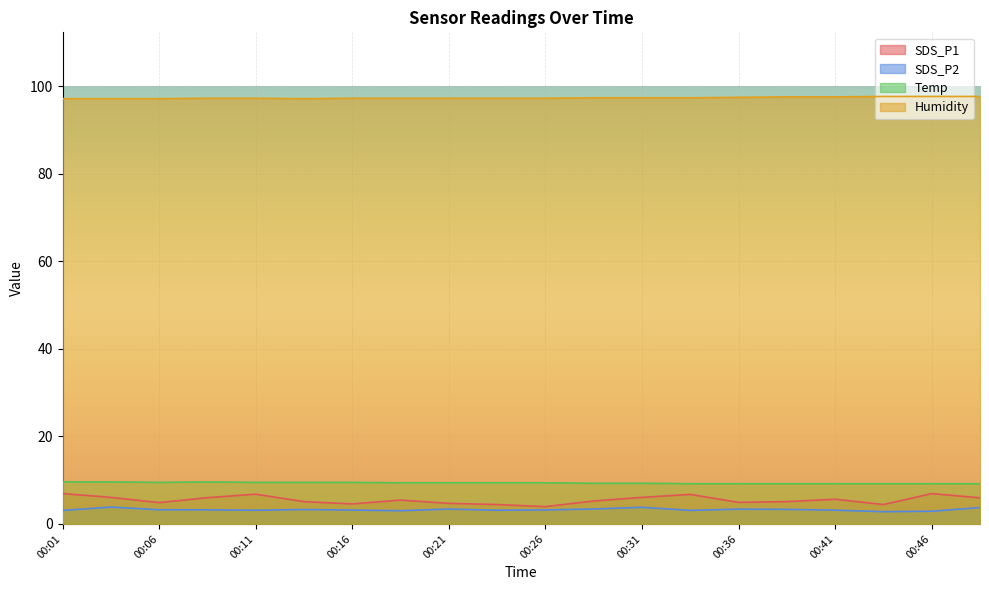

How many lines are shown in the chart?

4